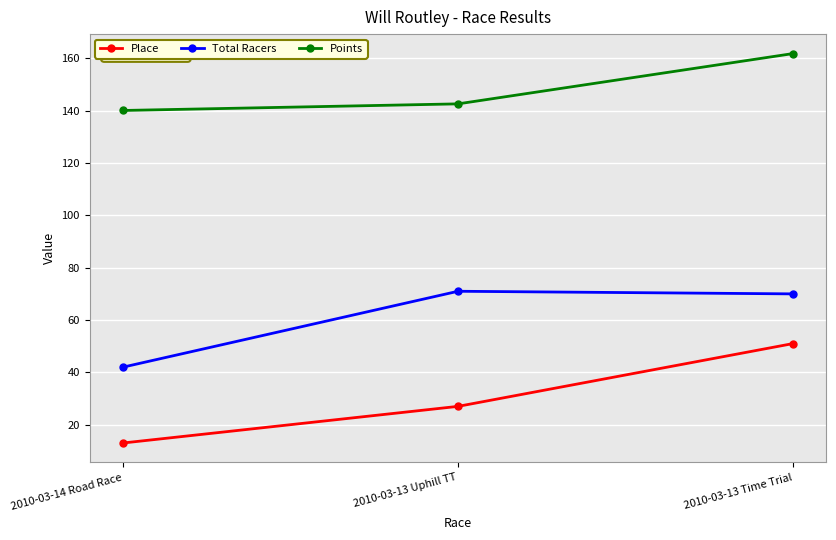

Does the chart display data point markers on the line(s)?

Yes